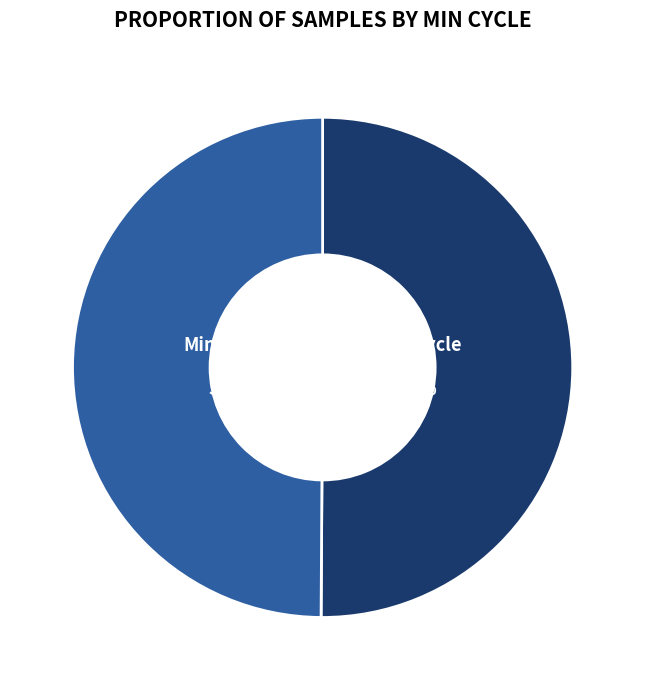

To the nearest percent, what is the average slice percentage?

50%